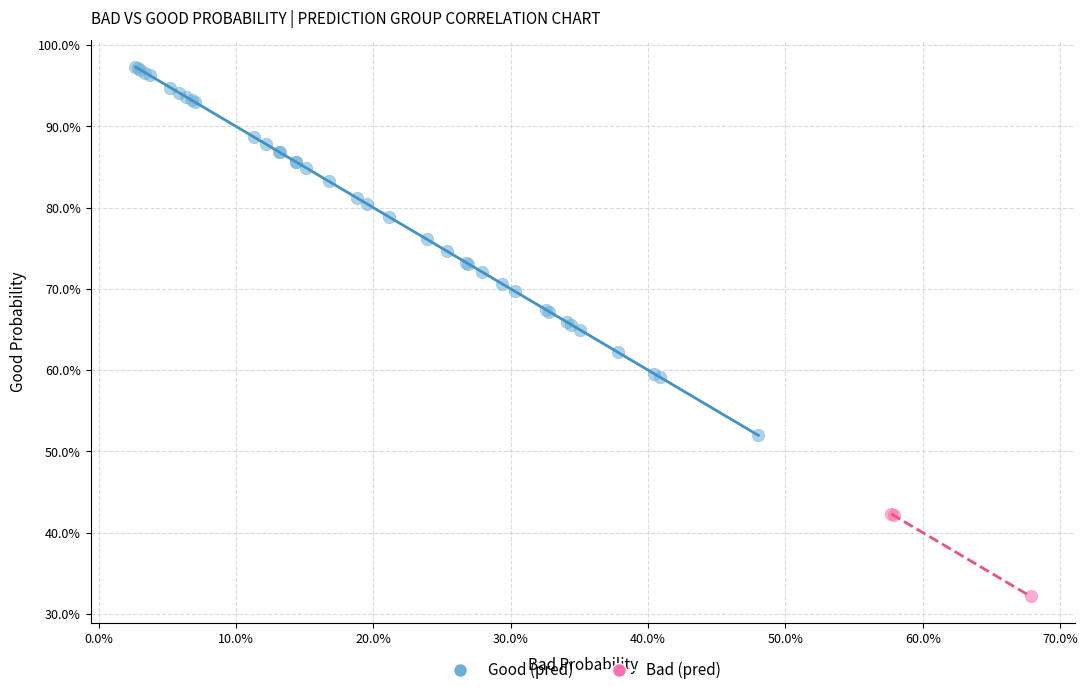

Which series contains the highest Y value?

Good (pred)